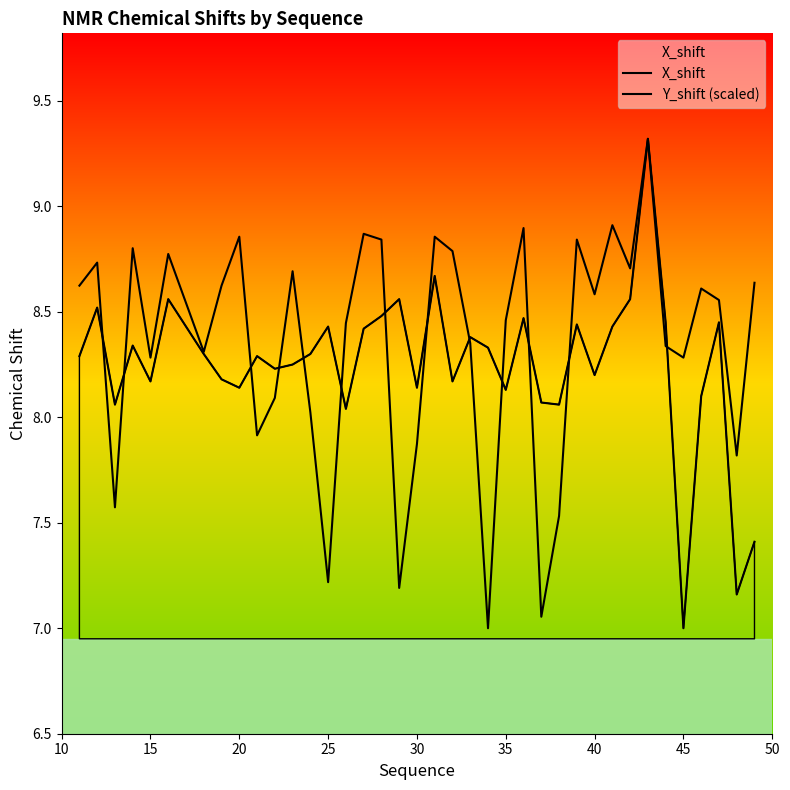

What is the difference between the maximum and minimum values in the X_shift series?

2.3